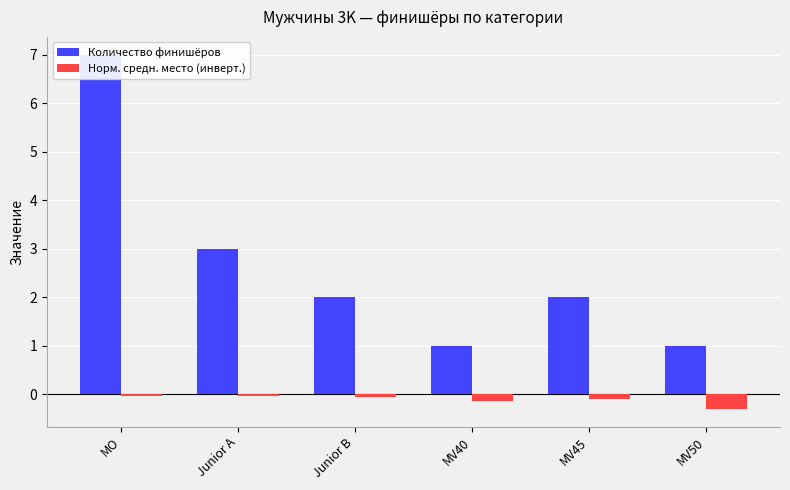

List the series in order of their peak value, lowest first.

Норм. средн. место (инверт.), Количество финишёров